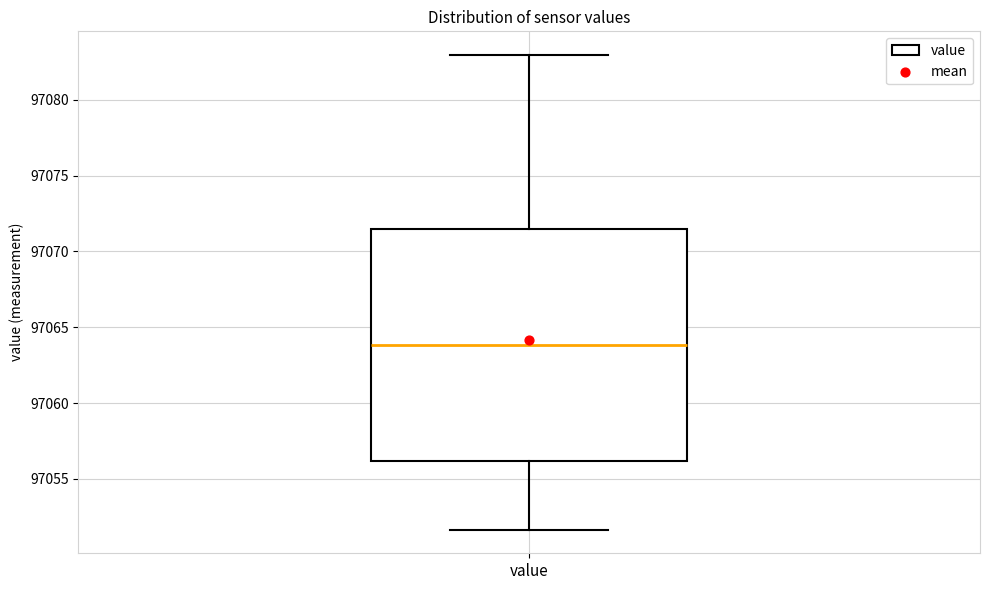

Read this box plot against the y-axis: the position of the median line, the range covered by the box, and the ends of both whiskers. The values are not printed on the chart, so give them approximately, as read against the axis.

median 97064.0, box 97056.0 to 97071.5, whiskers 97051.5 to 97083.0